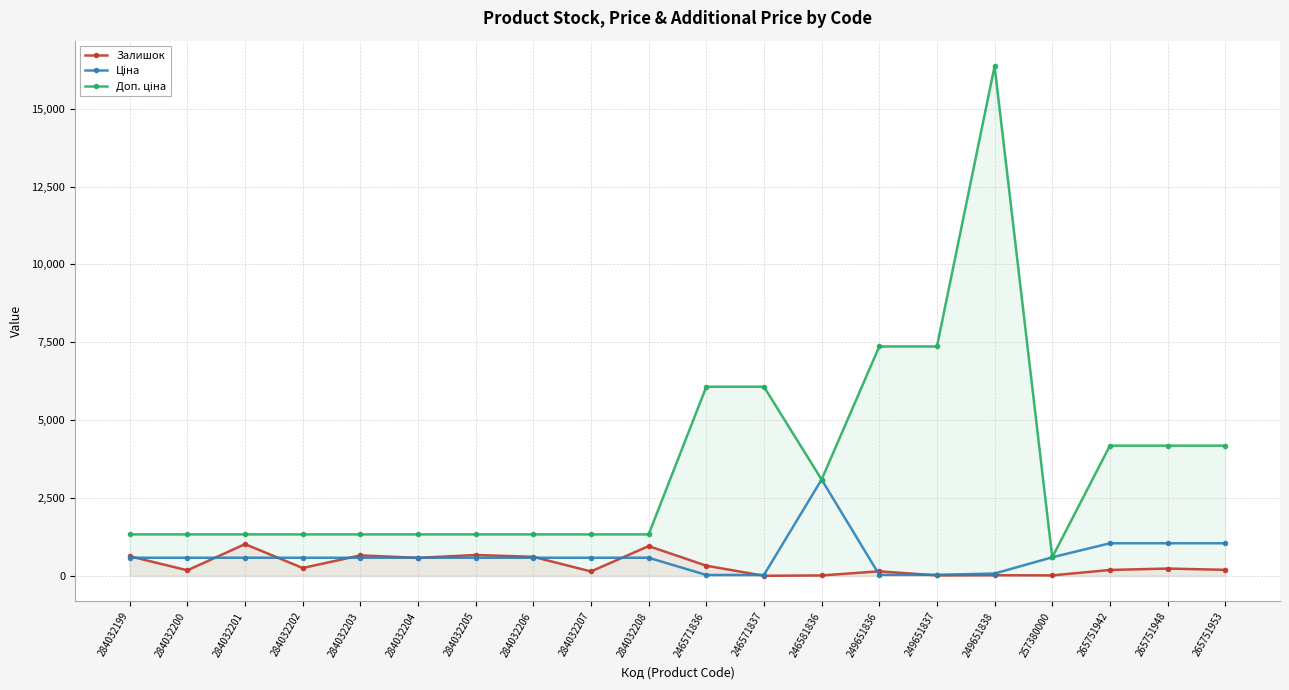

How many values in the Доп. ціна series exceed 1330?

19